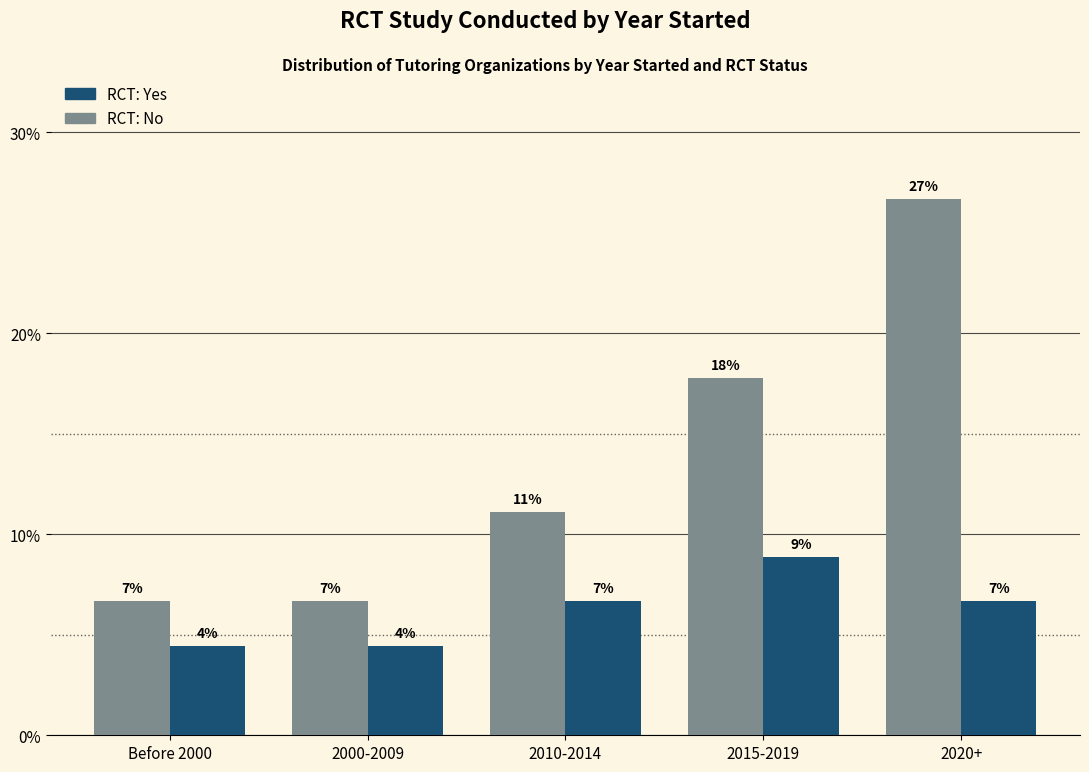

What are all the series names shown in the legend?

RCT: Yes, RCT: No